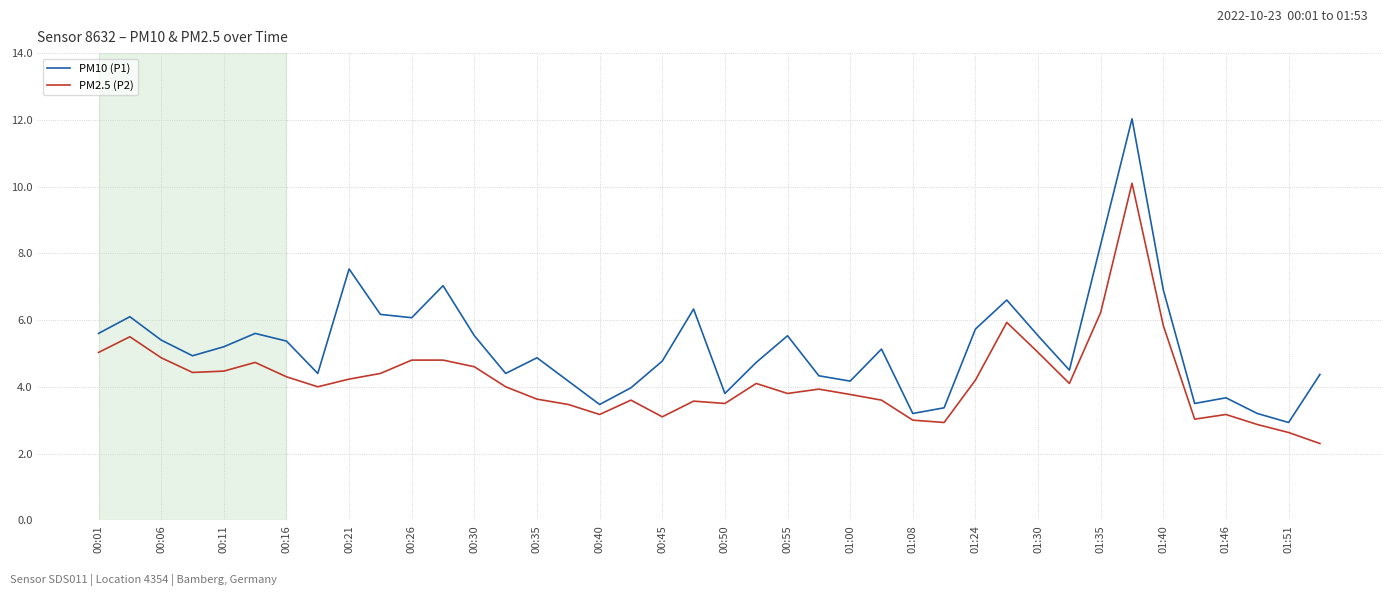

At how many categories does at least one series exceed 8?

2